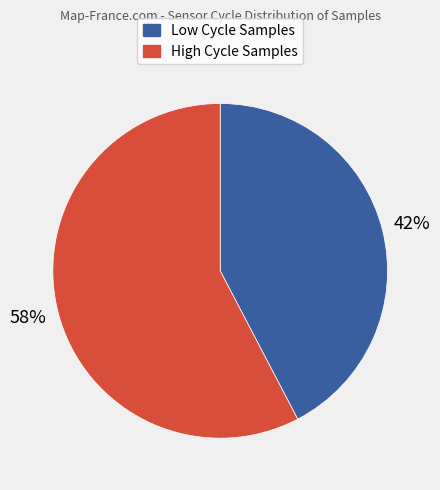

To the nearest percent, what is the average slice percentage?

50%